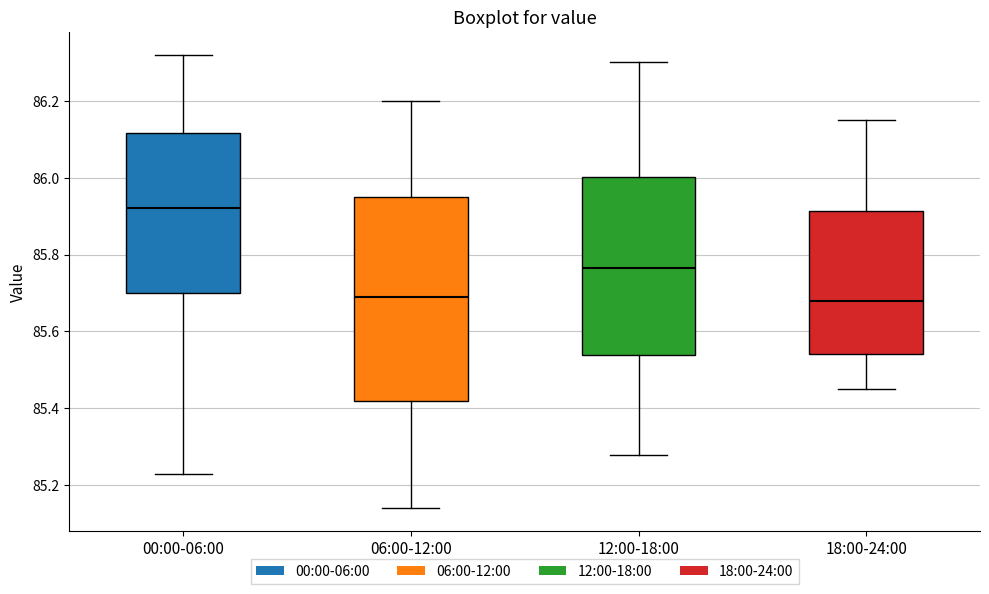

Where does the lower whisker of the box for 06:00-12:00 end on the y-axis? The values are not printed on the chart, so give them approximately, as read against the axis.

85.14